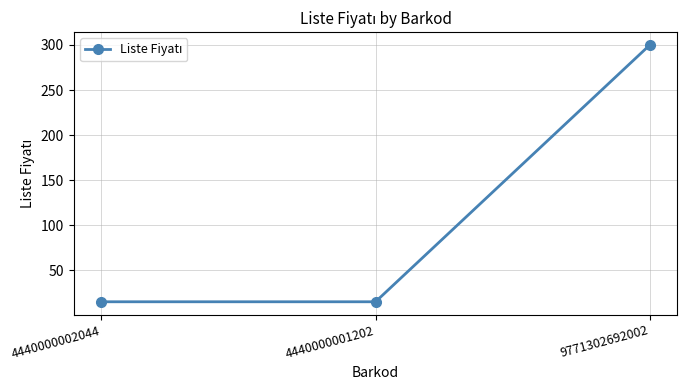

Between 9771302692002 and 4440000002044, which is larger?

9771302692002